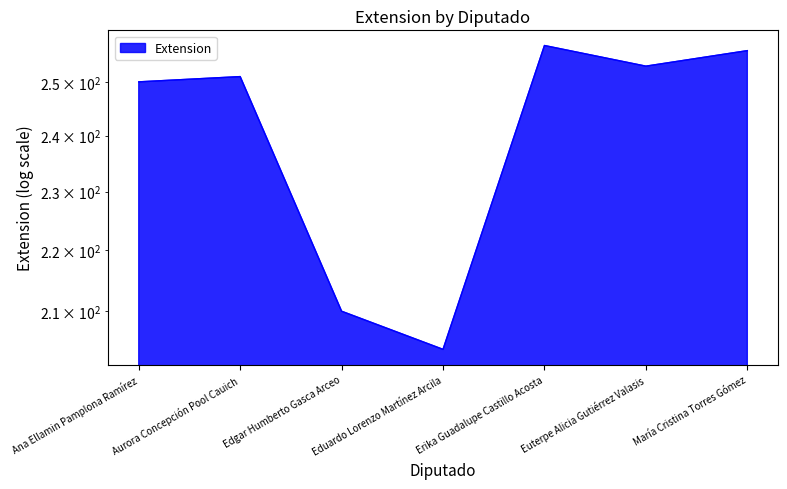

Which has a higher value, Ana Ellamin Pamplona Ramírez or Erika Guadalupe Castillo Acosta?

Erika Guadalupe Castillo Acosta